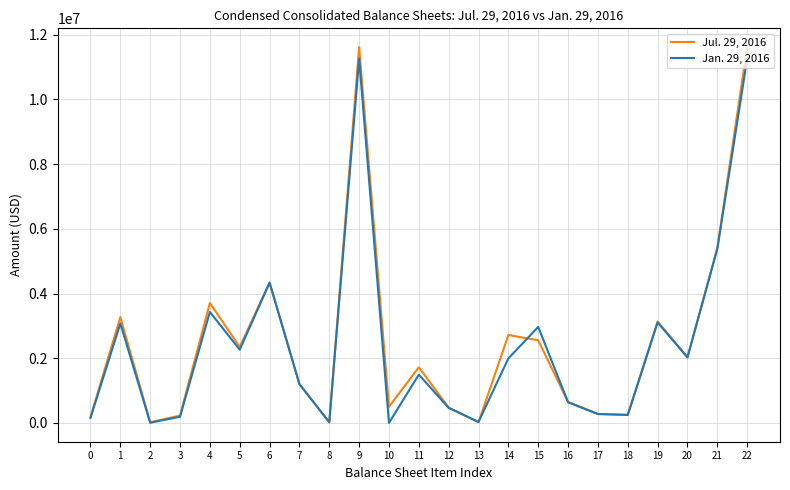

Which series has the largest range (max minus min)?

Jul. 29, 2016